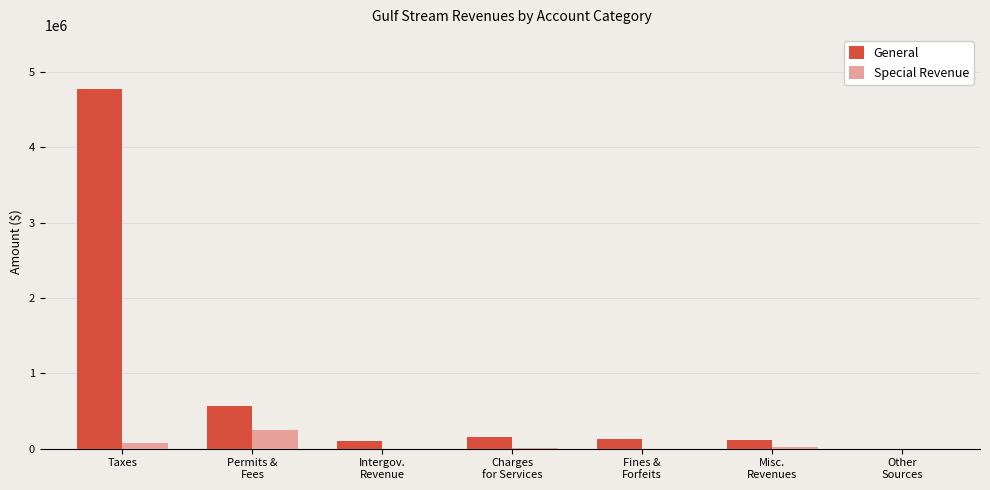

The Special Revenue series shows 21044 at Misc.
Revenues. True or false?

True